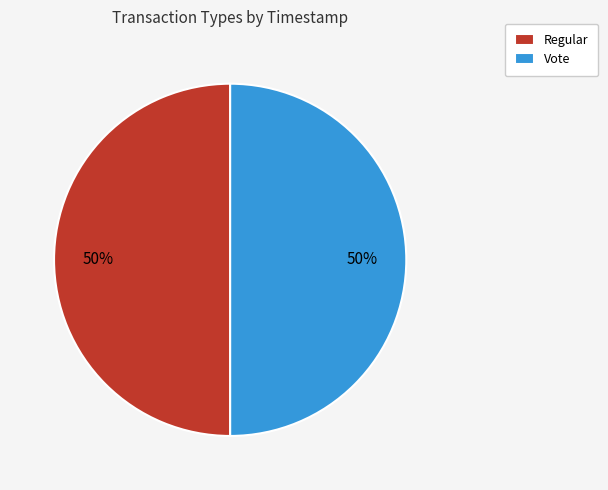

Approximately how many times larger is the value at Vote compared to Regular?

1.0